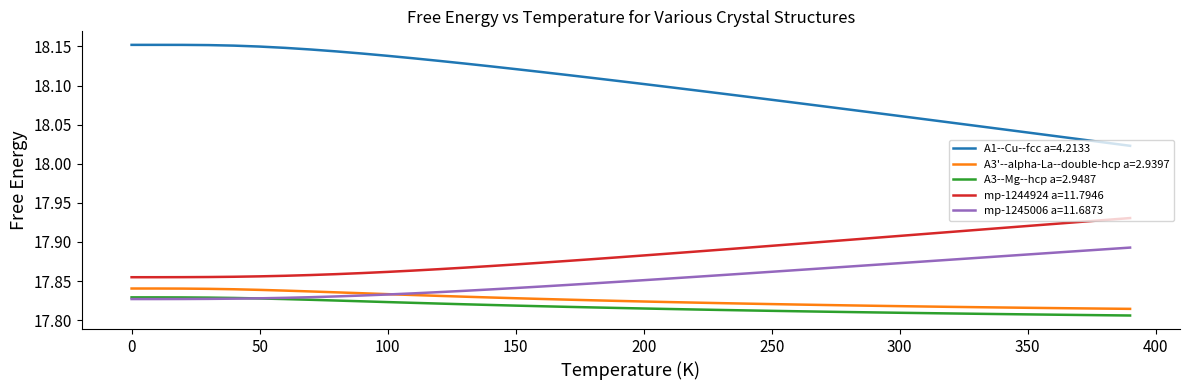

True or false: A3'--alpha-La--double-hcp a=2.9397 and mp-1244924 a=11.7946 cross at least once.

False